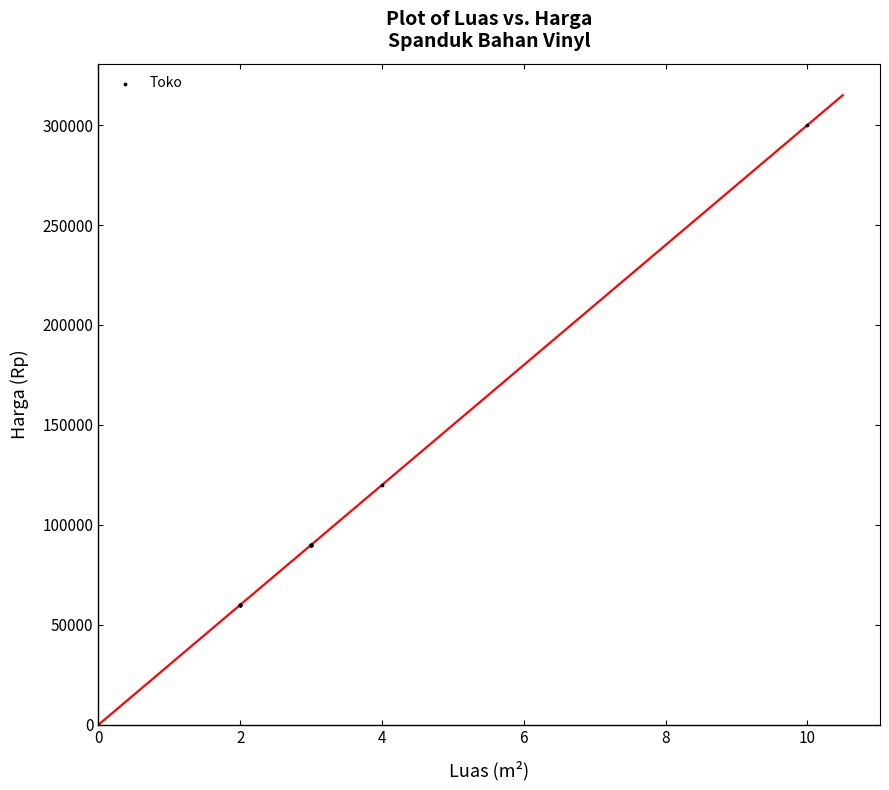

What Y value in the scatter plot is closest to 180000?

120000